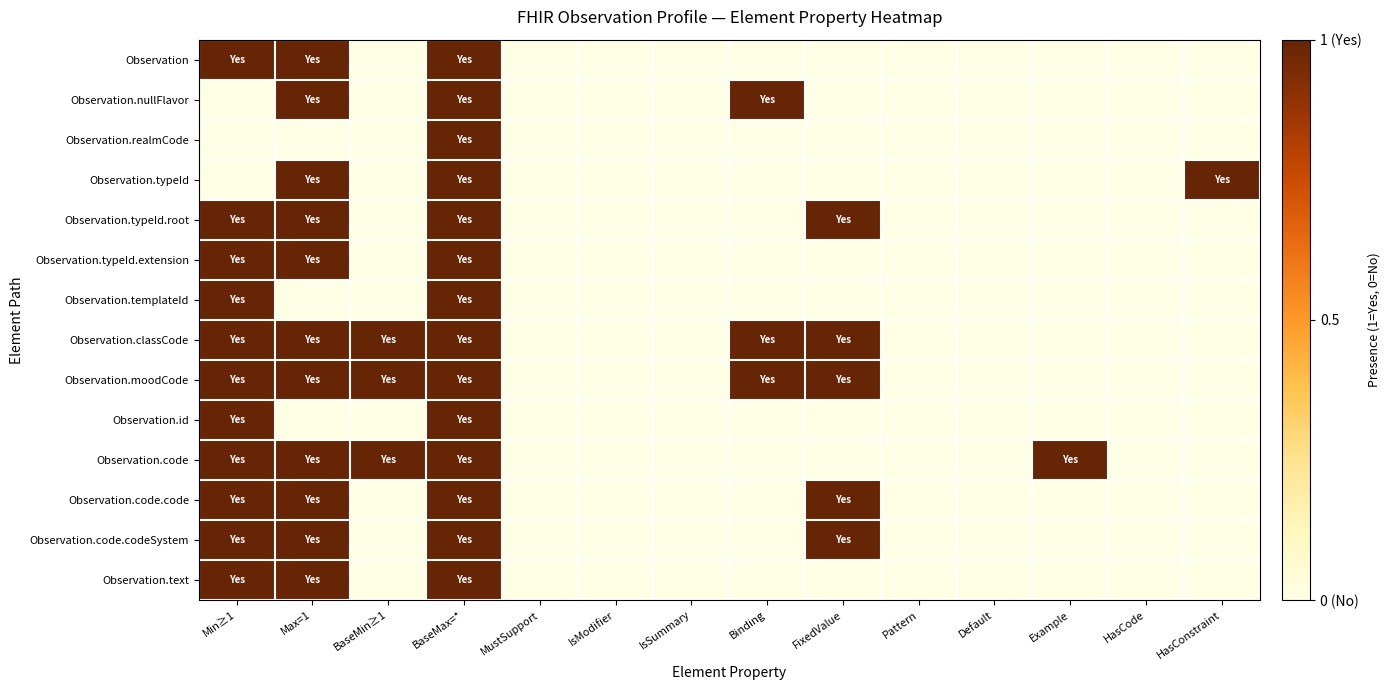

What is the difference between the highest and lowest values at BaseMin≥1?

1